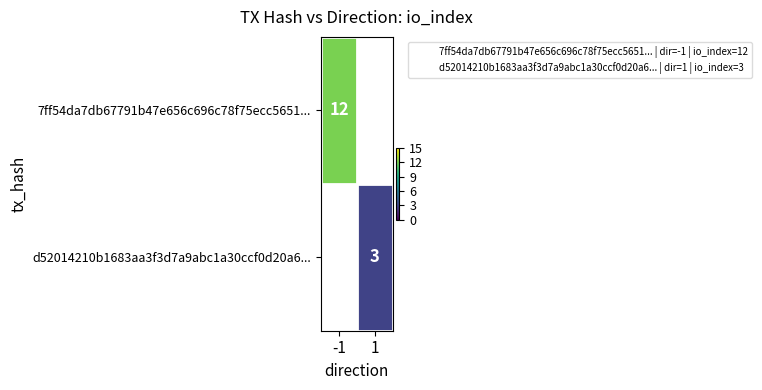

Which category has the lowest value across all series?

1